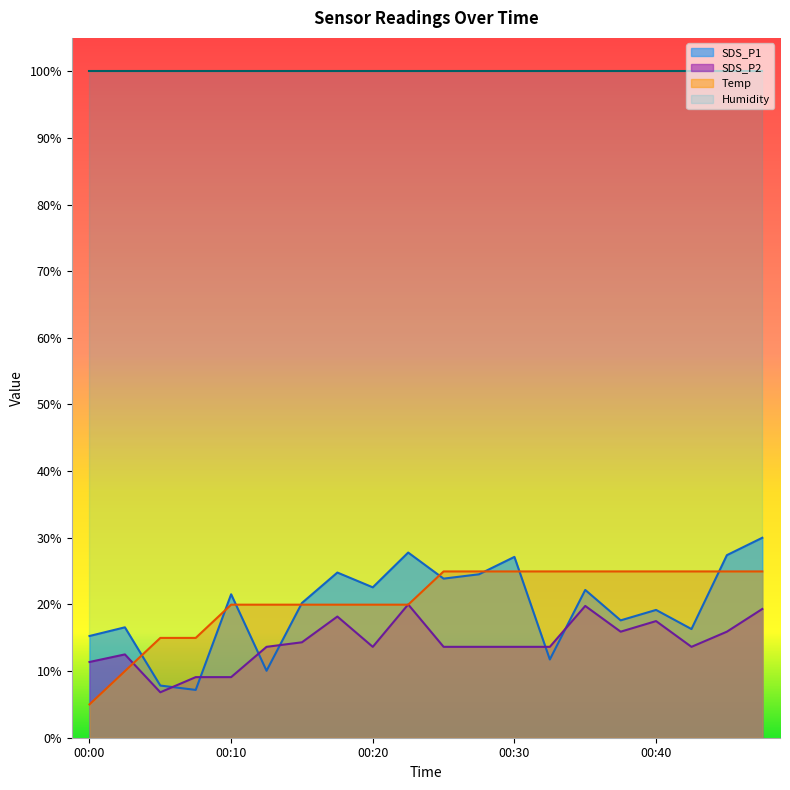

What is the difference between the maximum and minimum values in the SDS_P2 series?

13.2